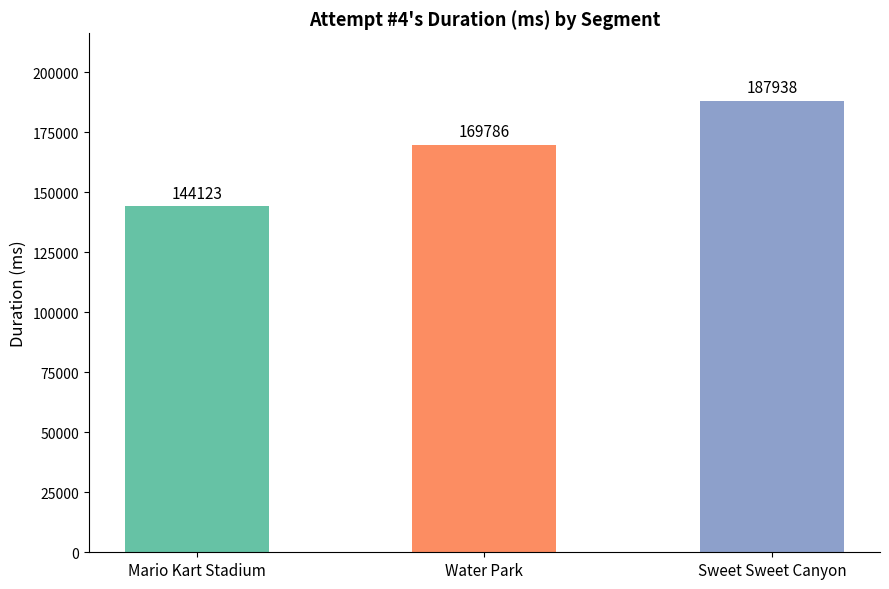

Are the bars grouped side by side (vs. stacked)?

No